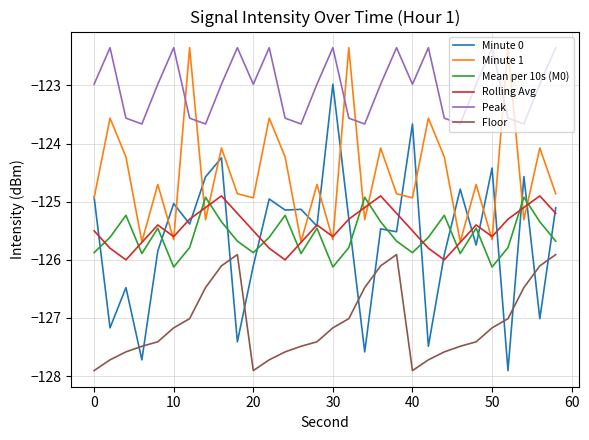

What is the minimum value shown in the chart?

-127.9